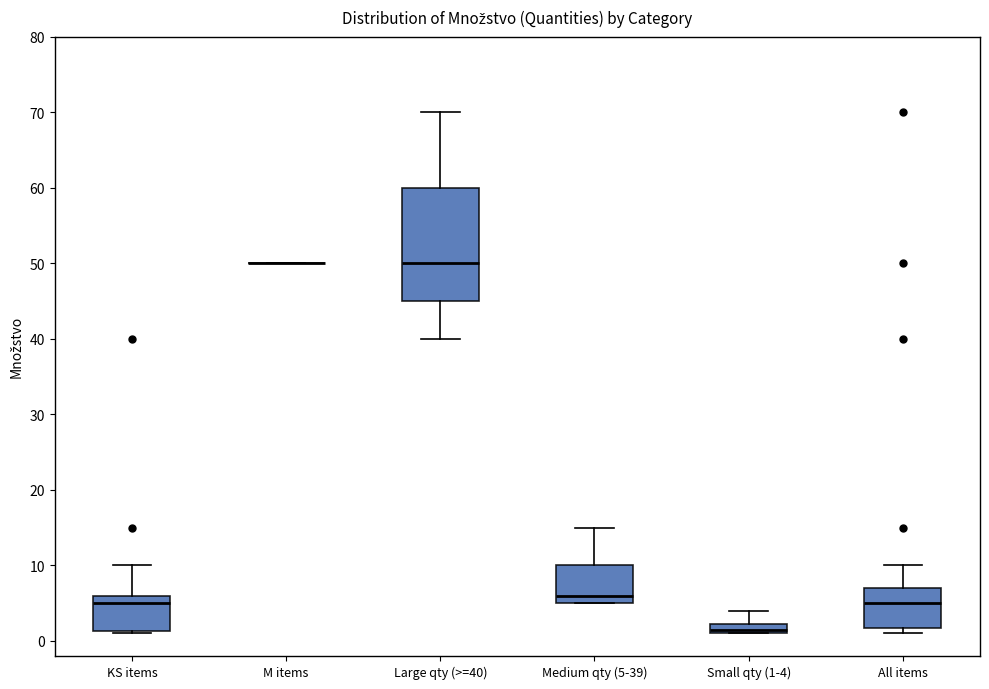

Which box is the tallest, from its lower edge to its upper edge?

Large qty (>=40)